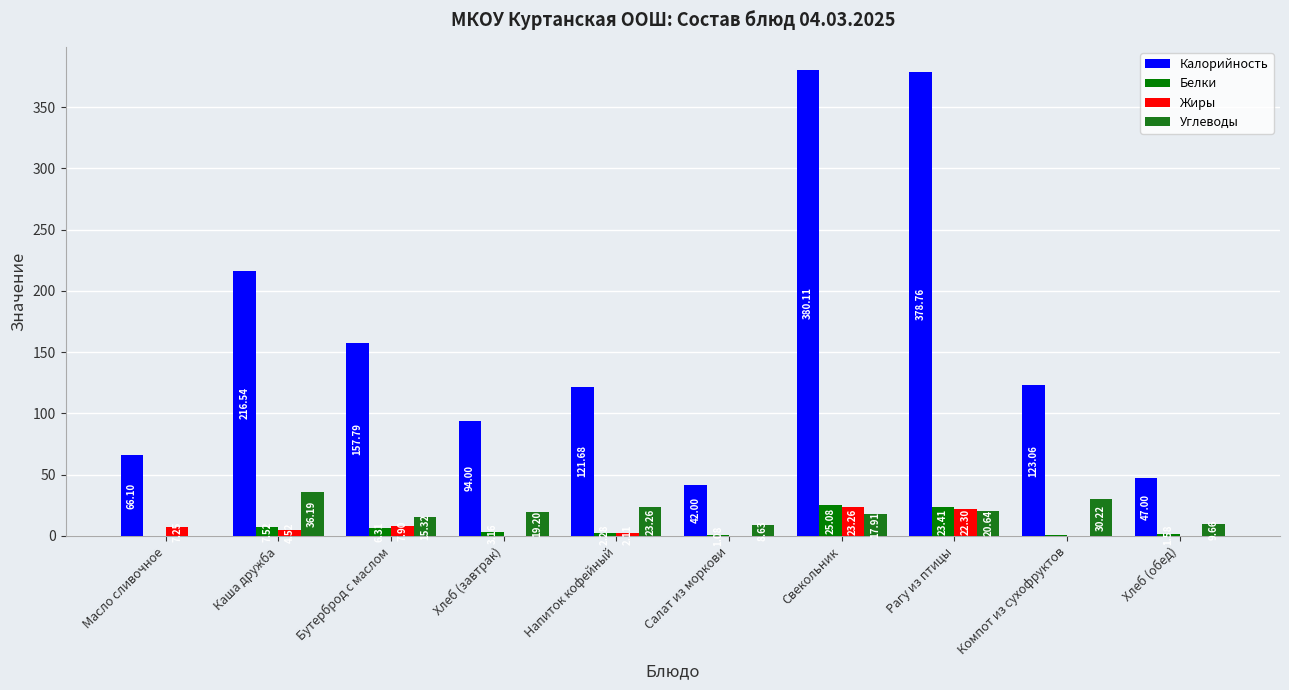

The Калорийность series shows 216.5 at Каша дружба. True or false?

True